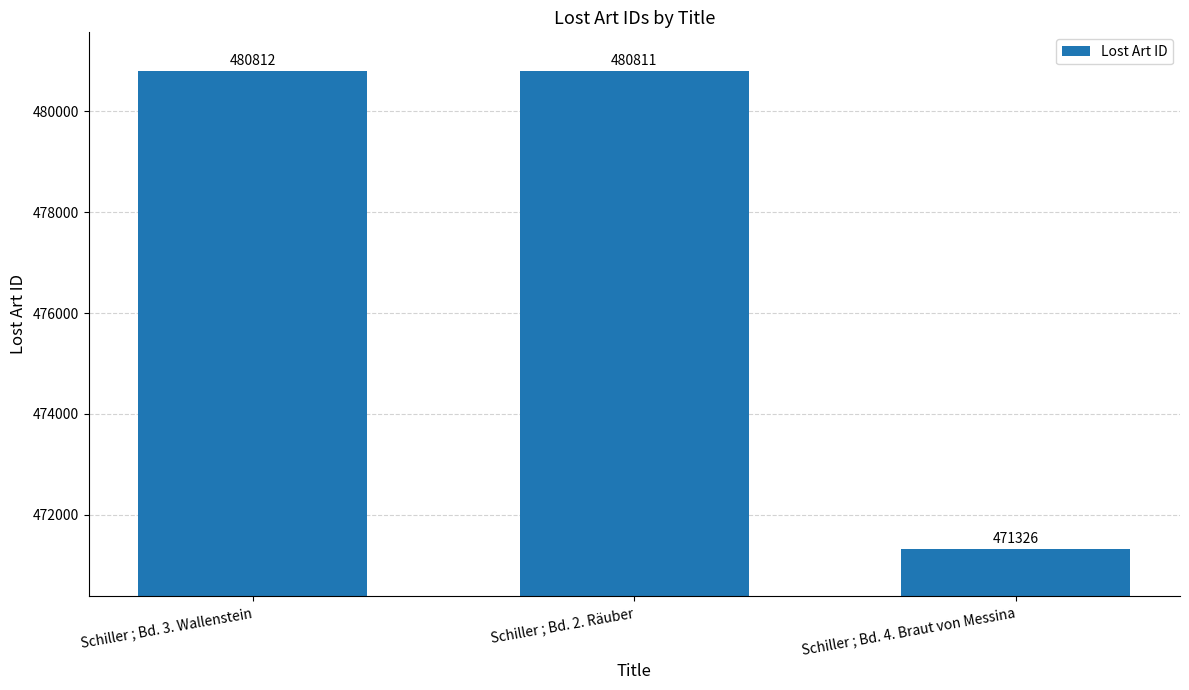

Is it true that the value at Schiller ; Bd. 4. Braut von Messina is 471326?

True